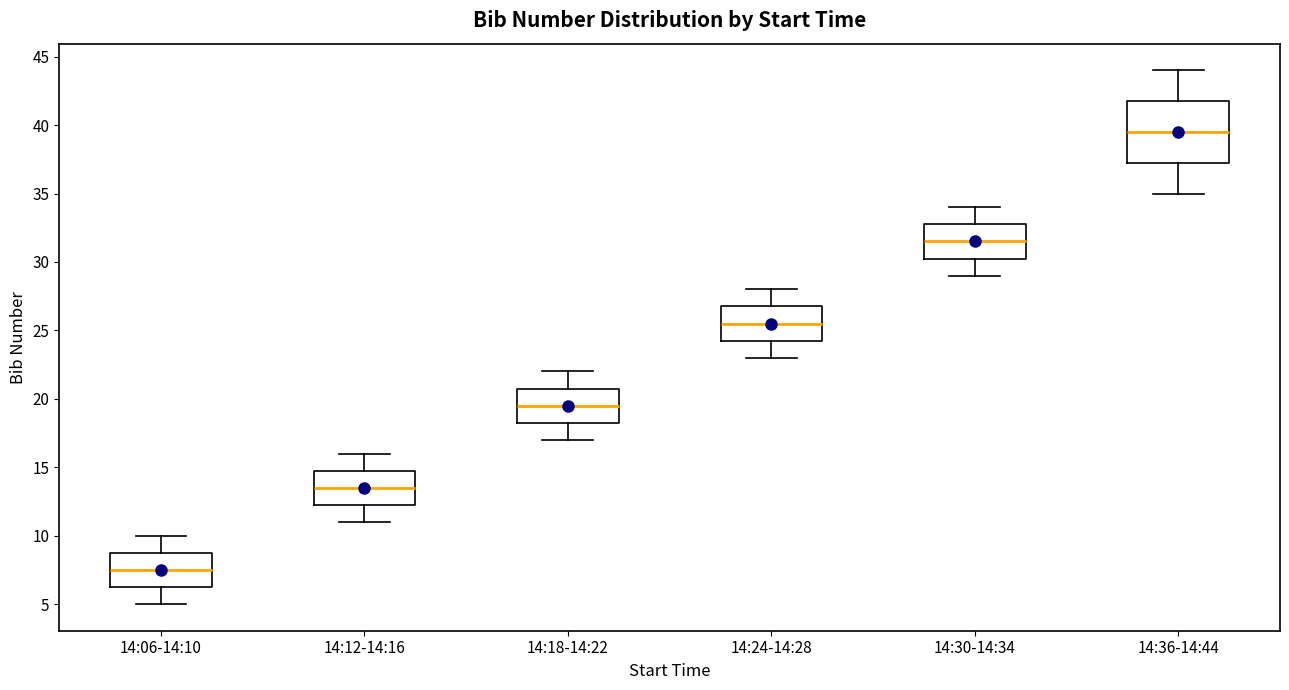

Comparing the boxes themselves (not the whiskers), which one is the tallest?

14:36-14:44